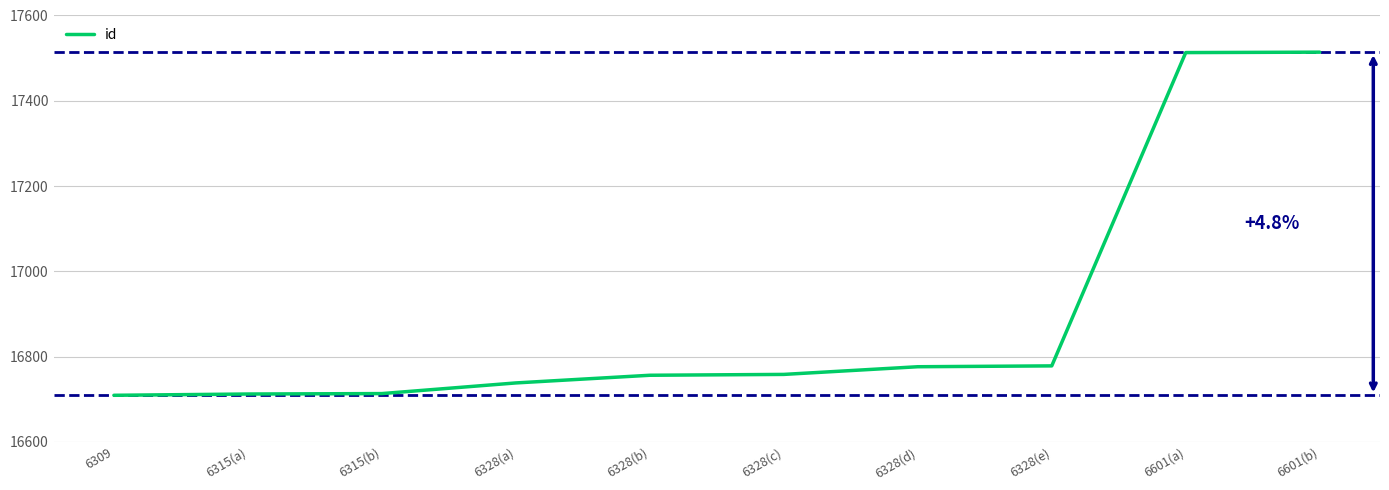

How many lines are shown in the chart?

1